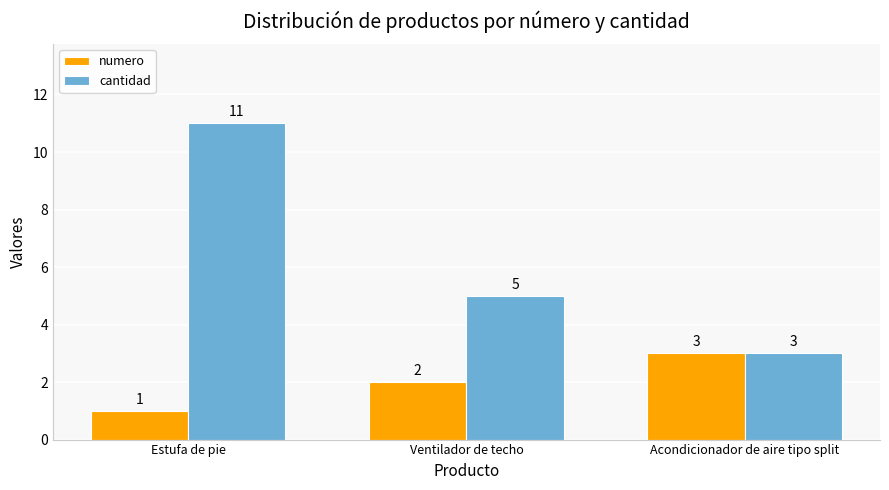

How many numero values are between 1 and 3?

3